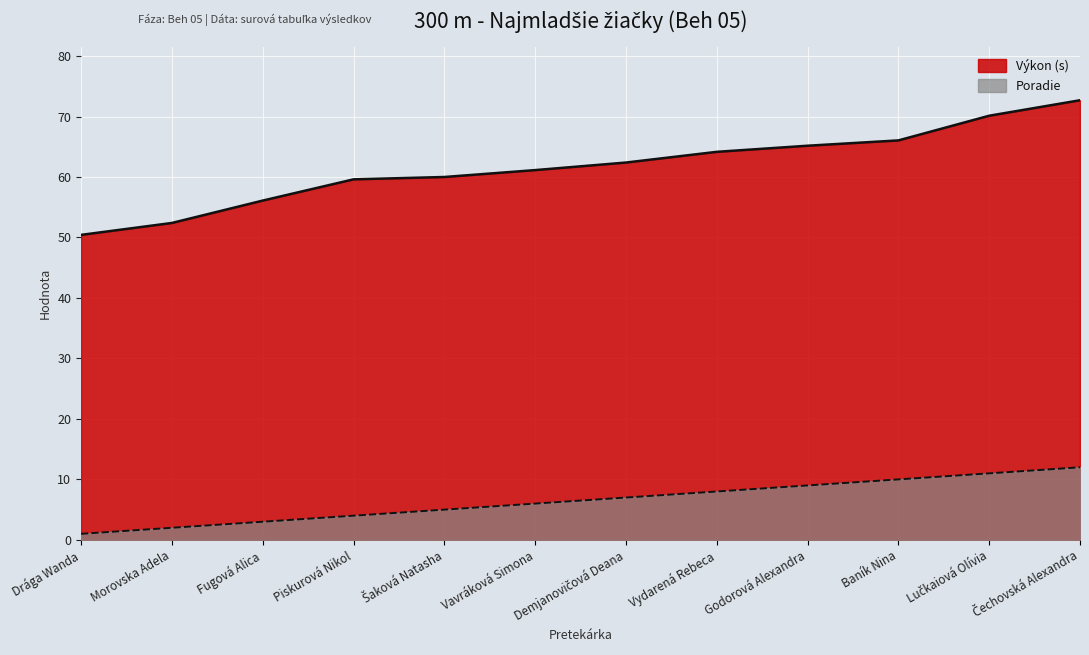

Which category has the lowest value across all series?

Drága Wanda